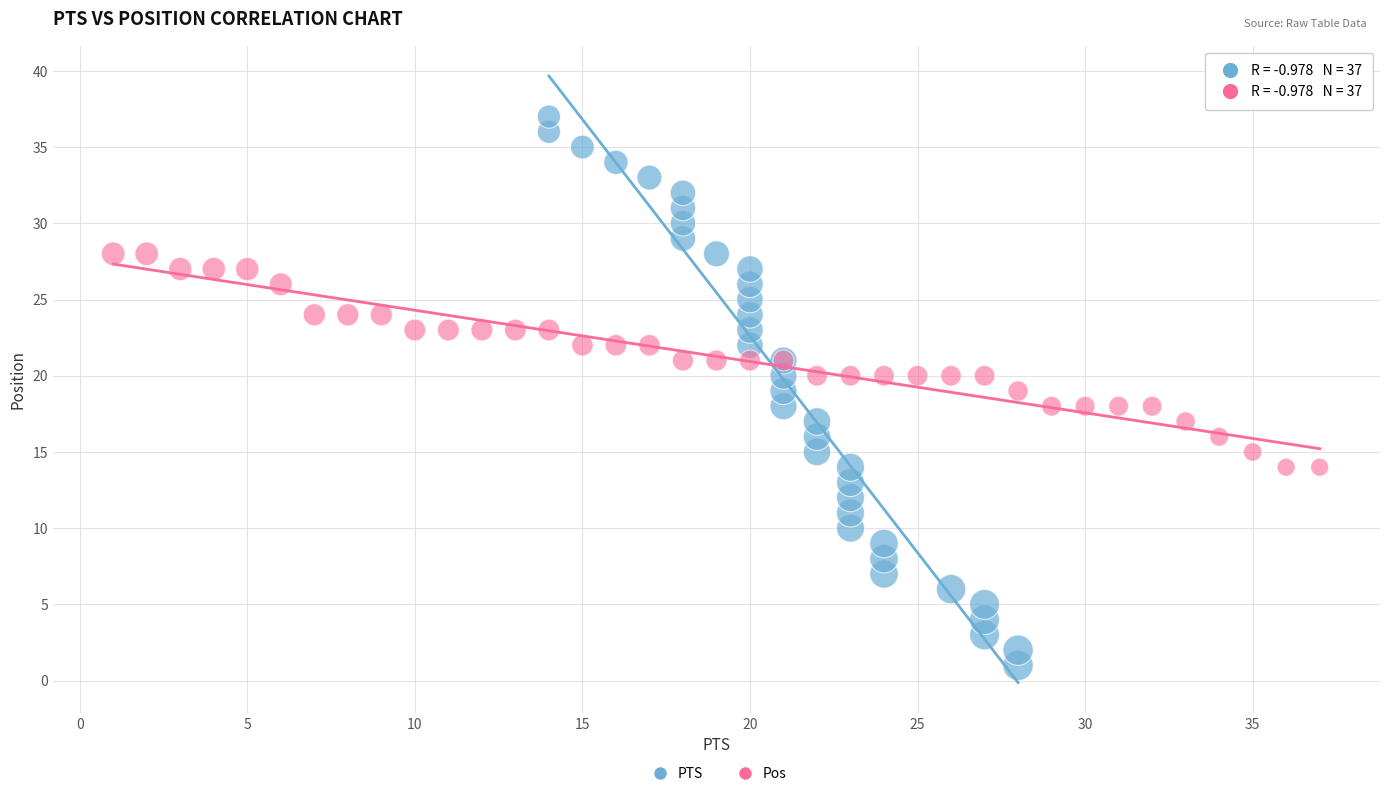

What are all the series names shown in the legend?

PTS, Pos